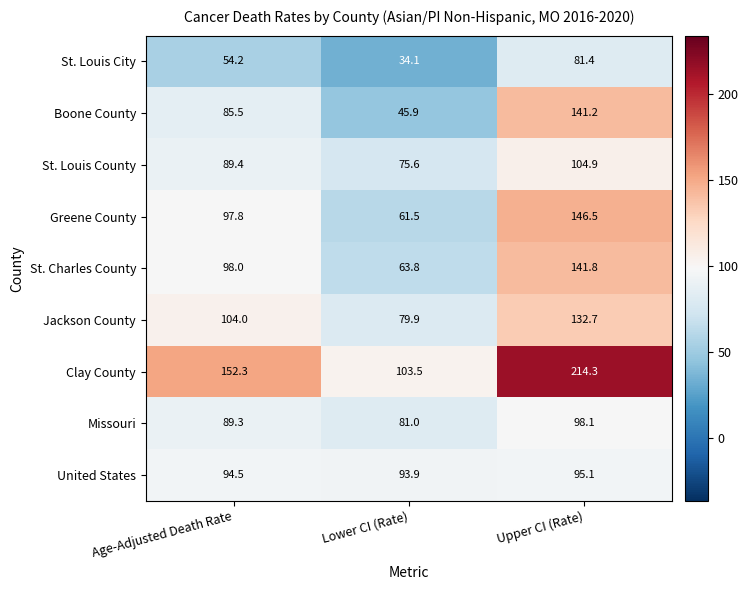

At which category does the chart reach its minimum across all series?

Lower CI (Rate)